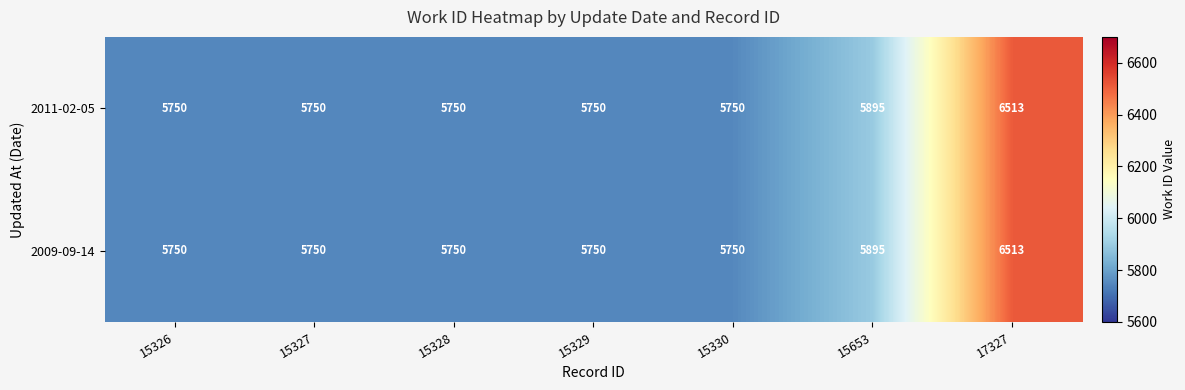

Count the 2011-02-05 values in the range 5750 to 5895.

6